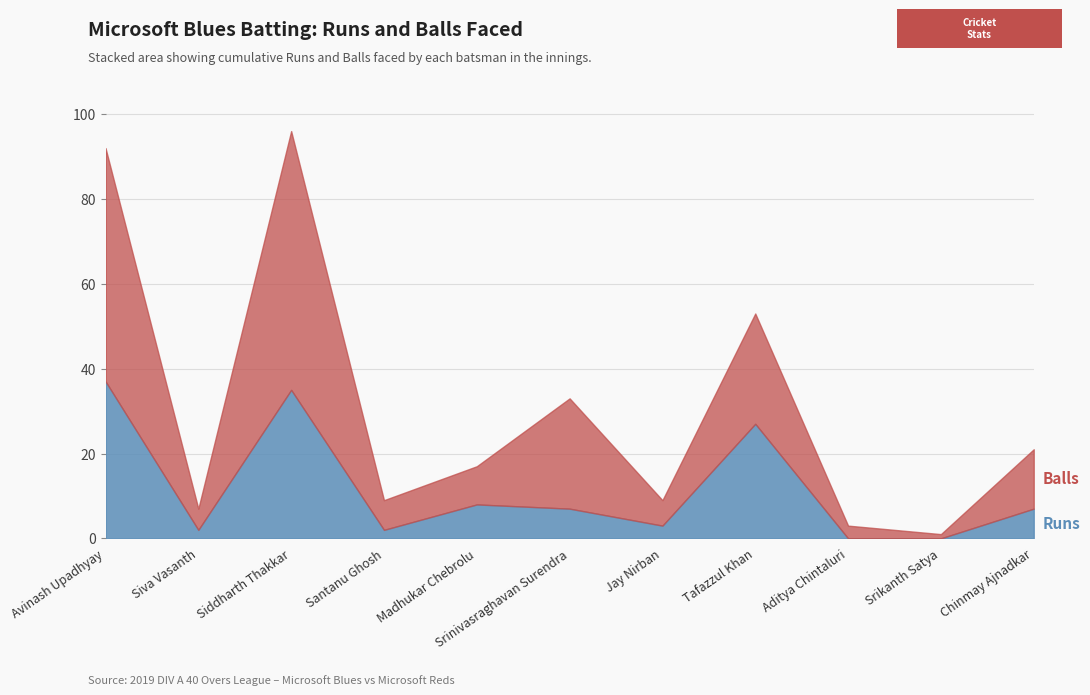

What is the total value across all series at Aditya Chintaluri?

3